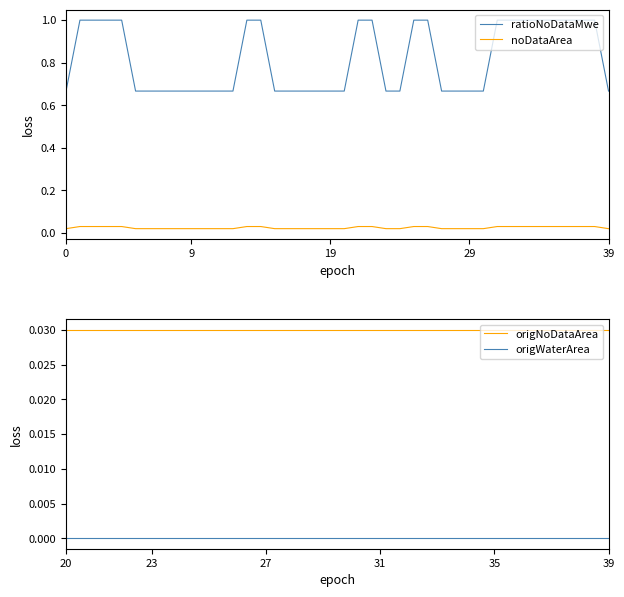

What is the maximum value for ratioNoDataMwe?

1.0